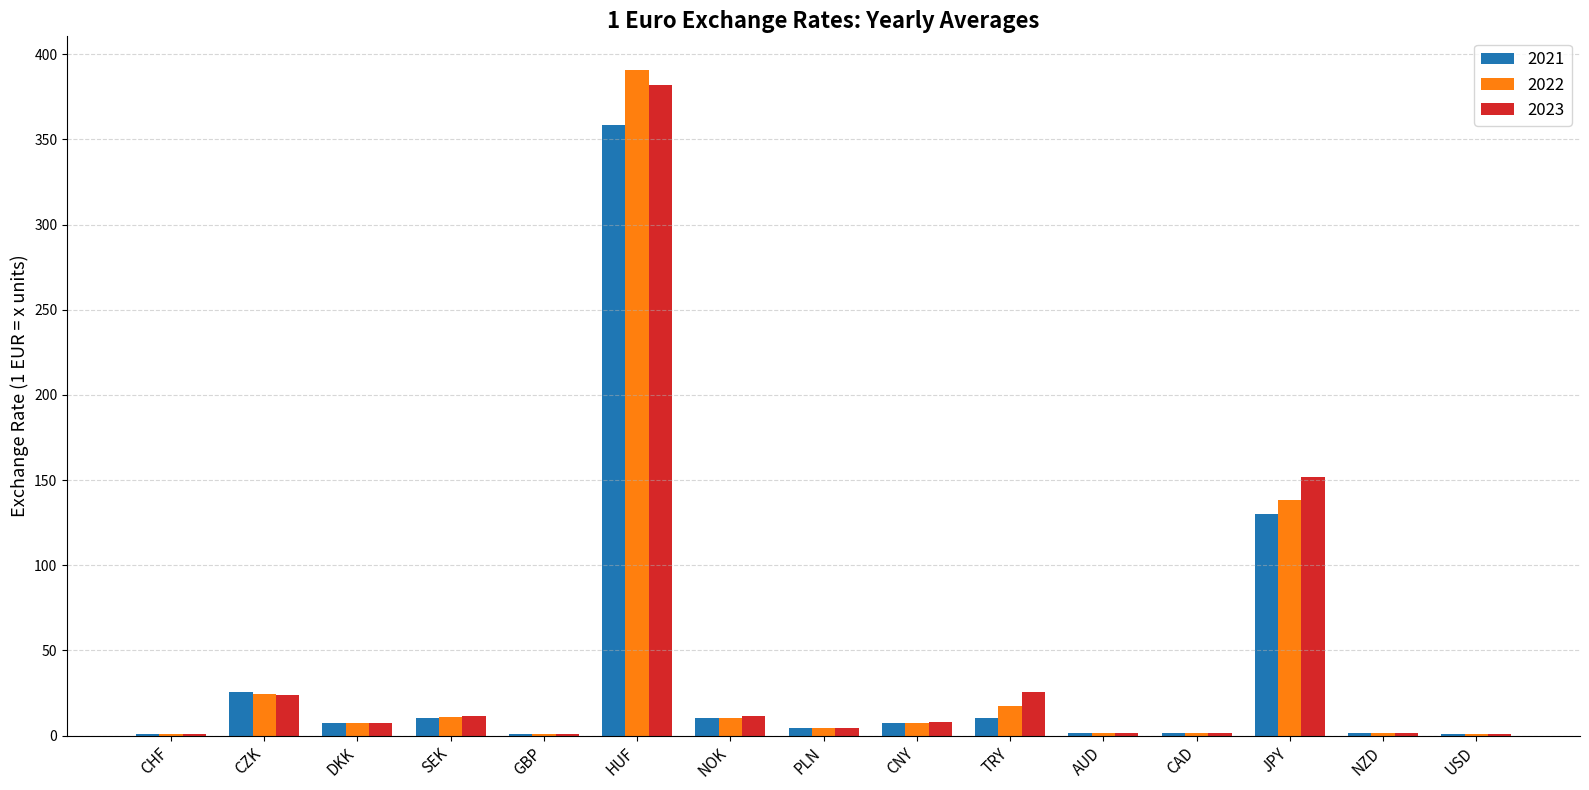

At which category is the sum across all series the highest?

HUF